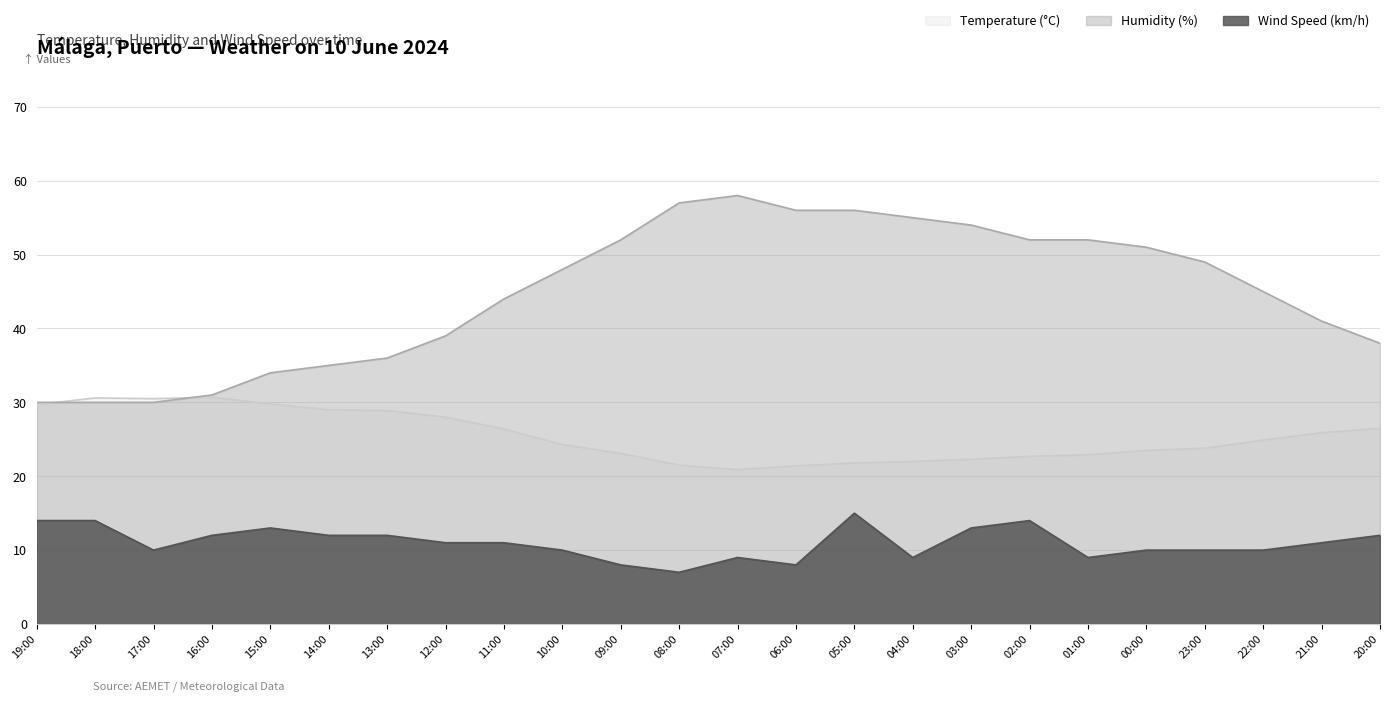

True or false: Wind Speed (km/h) and Humidity (%) cross at least once.

False